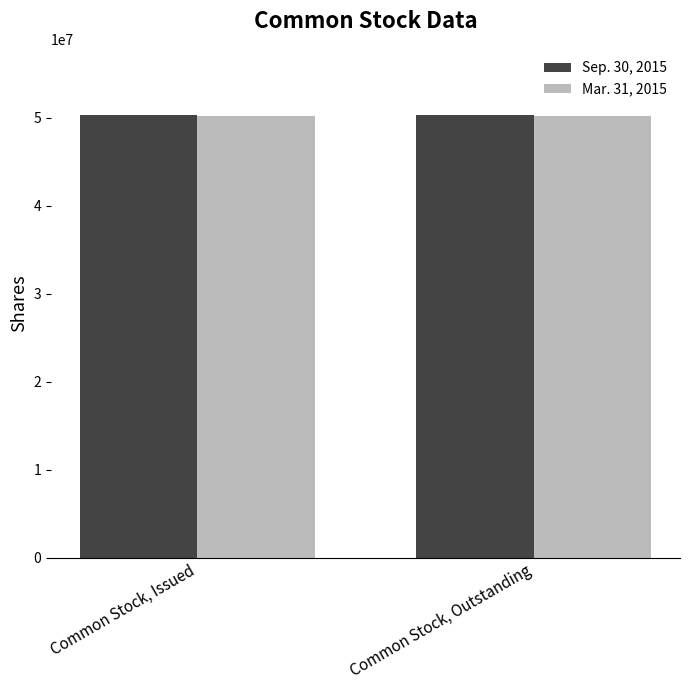

What is the minimum value shown in the chart?

50245364